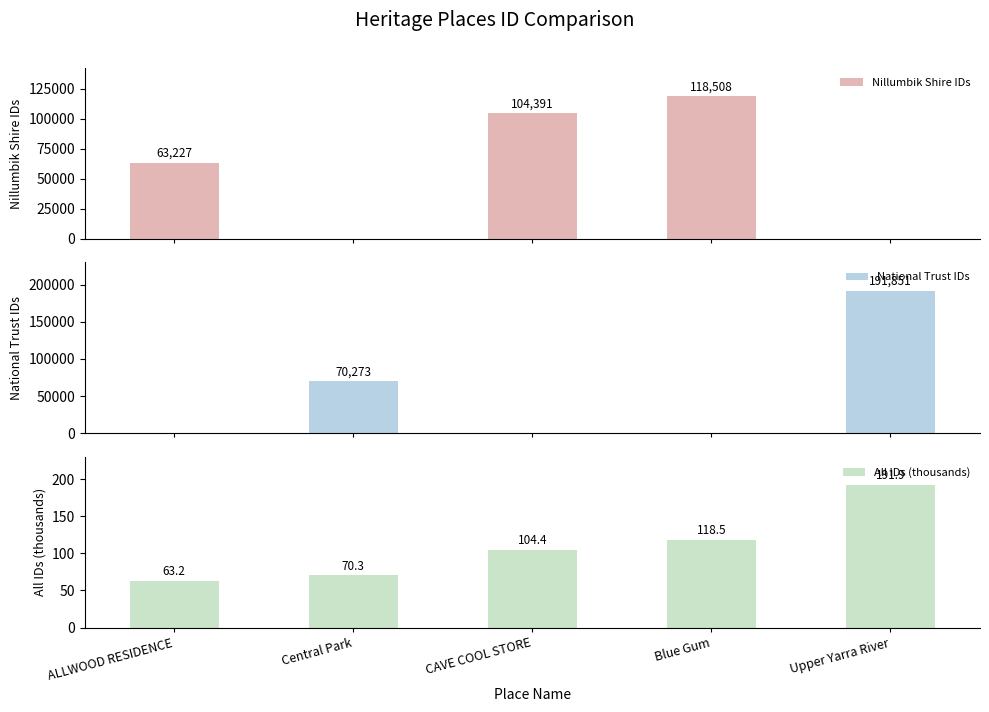

What position from the left is CAVE COOL STORE?

3